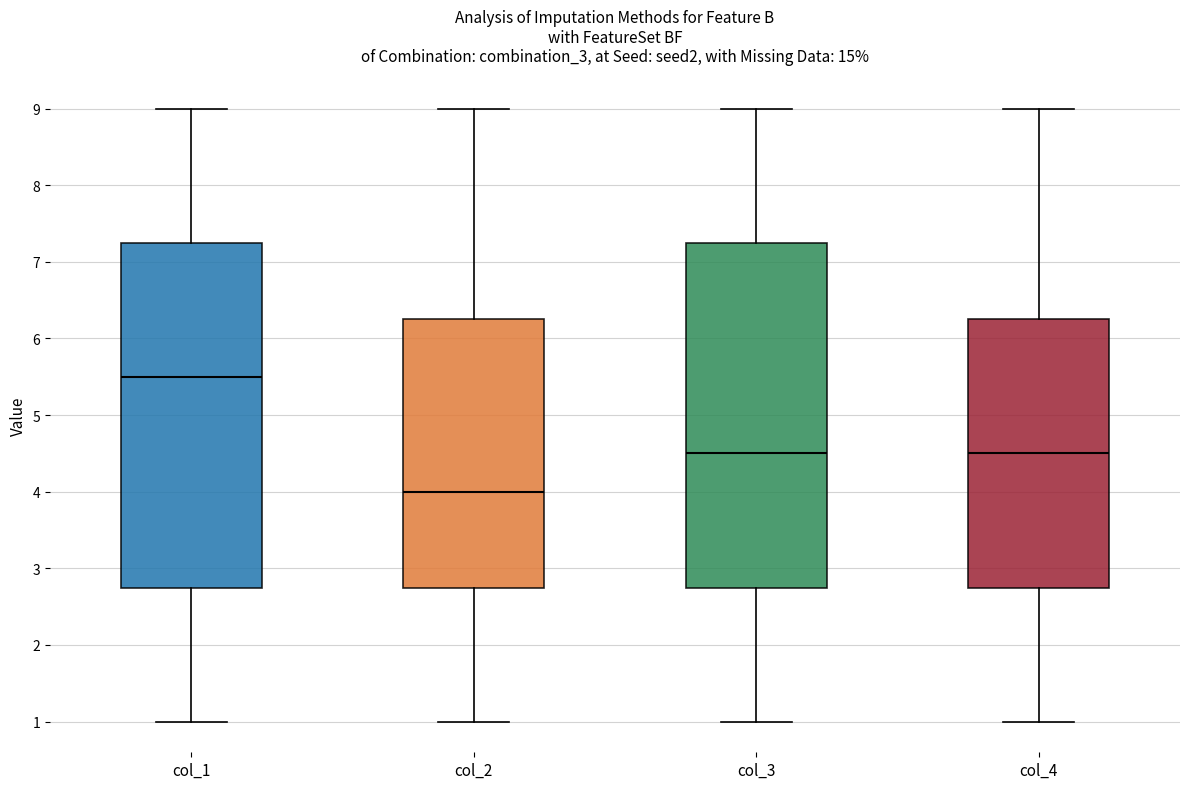

Reading left to right, transcribe this box plot: for each box, give where its median line is, the range the box spans, and where its two whiskers end, as read against the y-axis. The values are not printed on the chart, so give them approximately, as read against the axis.

col_1: median 5.5, box 2.8 to 7.3, whiskers 1.0 to 9.0
col_2: median 4.0, box 2.8 to 6.3, whiskers 1.0 to 9.0
col_3: median 4.5, box 2.8 to 7.3, whiskers 1.0 to 9.0
col_4: median 4.5, box 2.8 to 6.3, whiskers 1.0 to 9.0